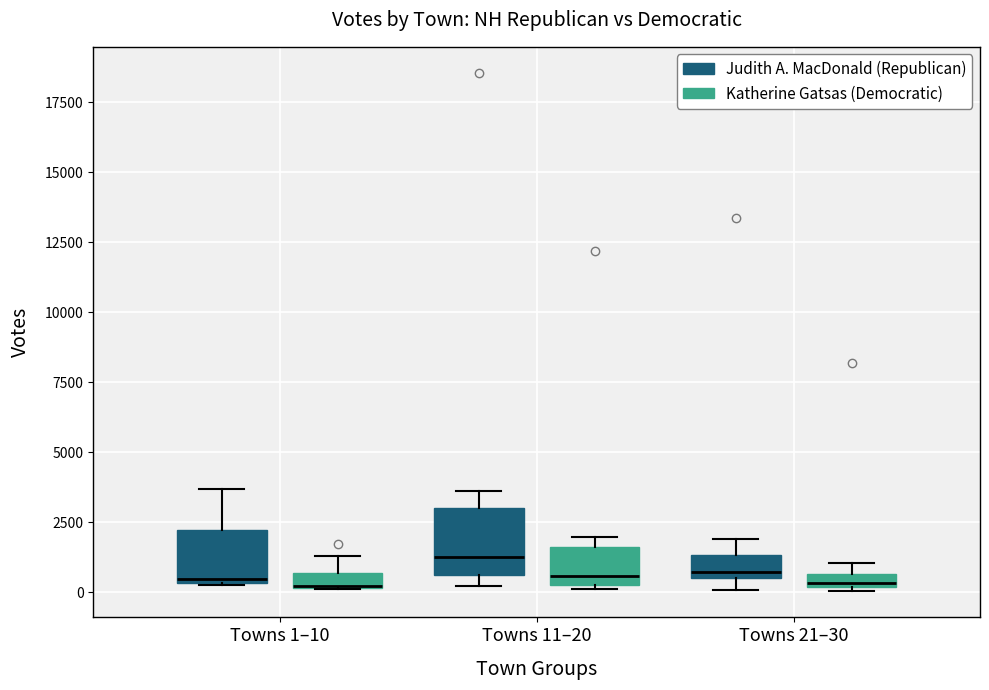

Where is the upper edge of the box for Towns 21–30 (Katherine Gatsas (Democratic)) on the y-axis? The values are not printed on the chart, so give them approximately, as read against the axis.

500